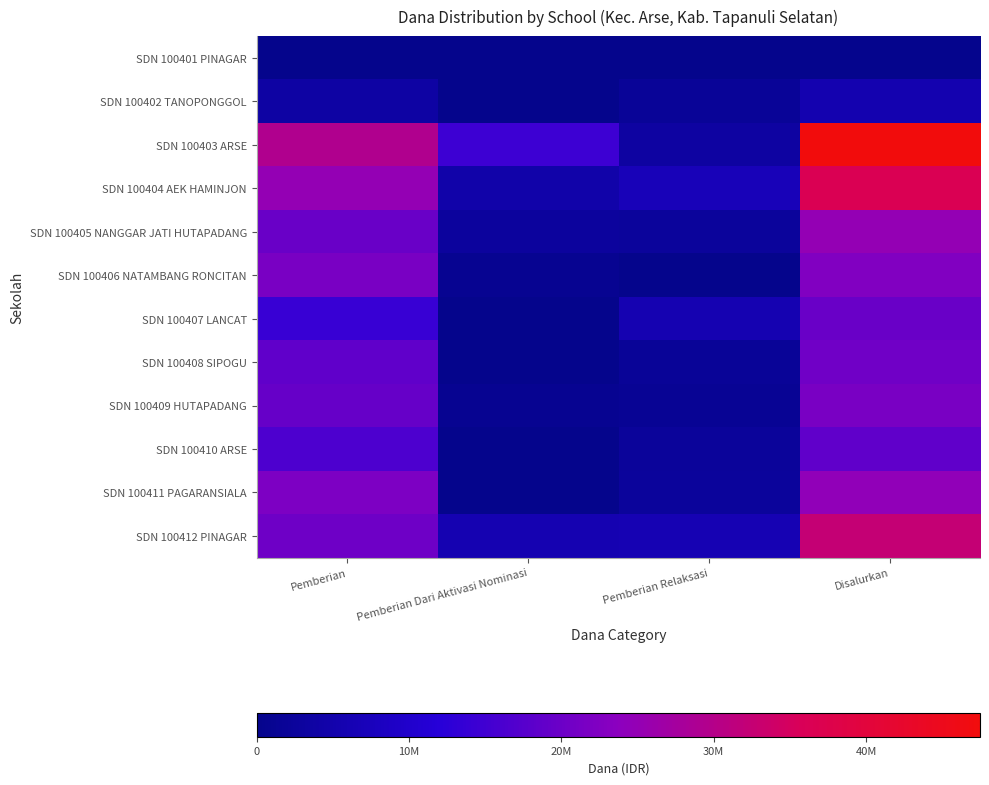

At which category is the sum across all series the highest?

Disalurkan